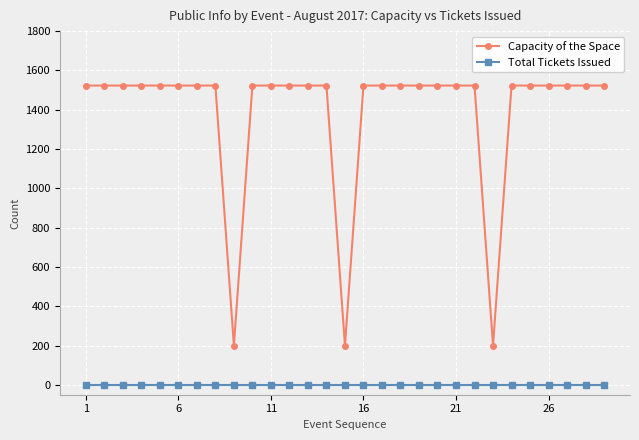

Is this an area chart (filled region under the line)?

No